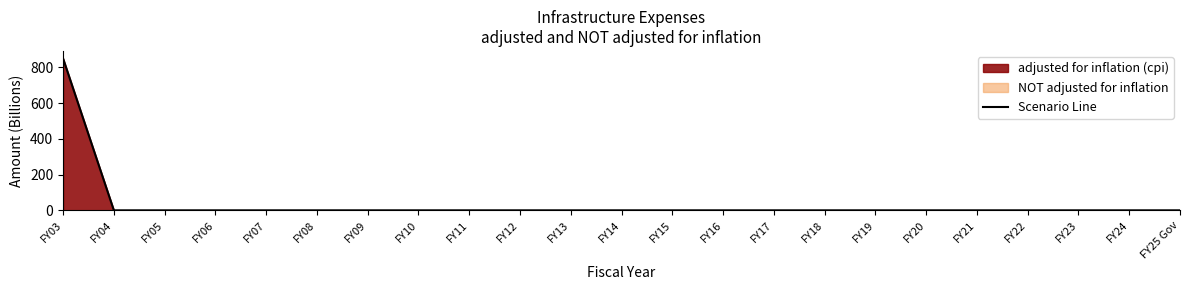

What is the label of the 13th point from the left?

FY15